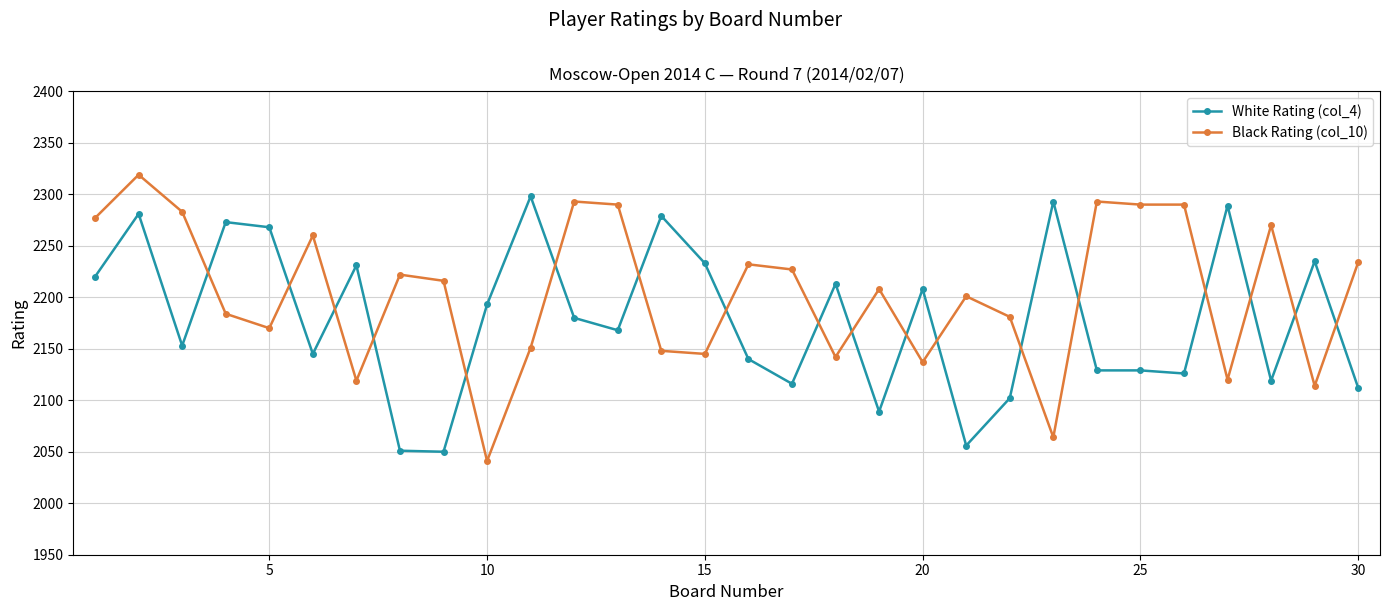

True or false: White Rating (col_4) has more than 0 points higher than both neighbors.

True